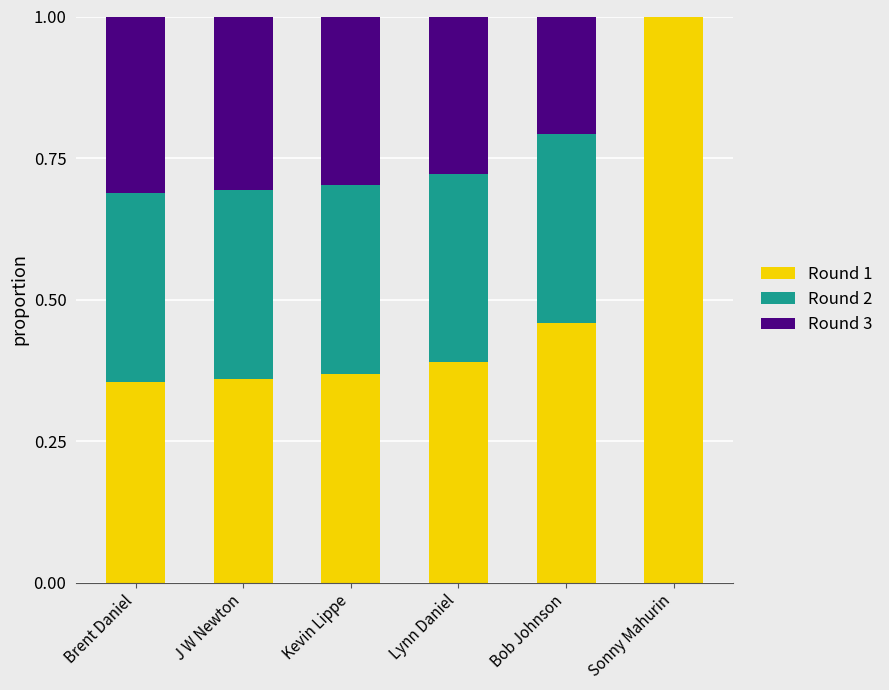

Is it true that Round 1 equals 0.2 at Sonny Mahurin?

False